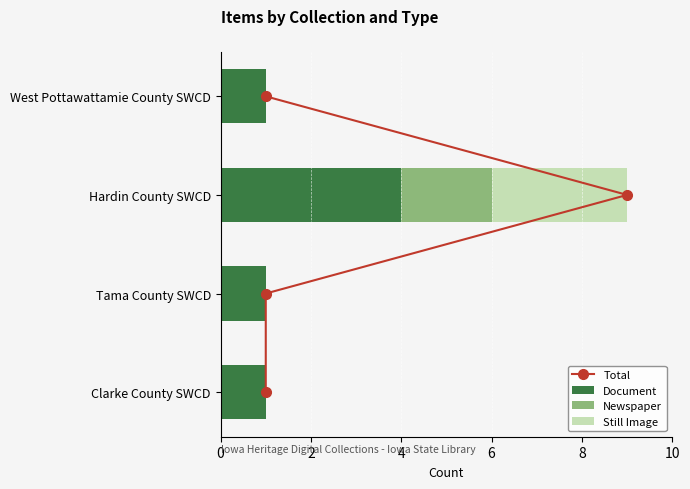

The Document series shows 1 at West Pottawattamie County SWCD. True or false?

True